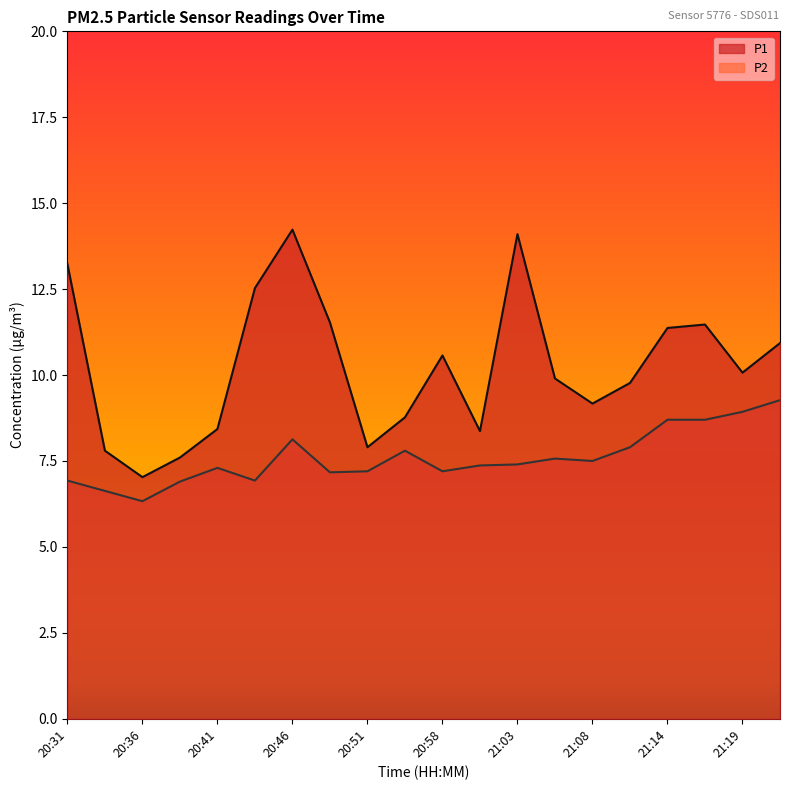

Reading left to right, list all the values displayed in this chart.

P1: 13.2	7.8	7.0	7.6	8.4	12.5	14.2	11.5	7.9	8.8	10.6	8.4	14.1	9.9	9.2	9.8	11.4	11.5	10.1	10.9
P2: 6.9	6.6	6.3	6.9	7.3	6.9	8.1	7.2	7.2	7.8	7.2	7.4	7.4	7.6	7.5	7.9	8.7	8.7	8.9	9.3